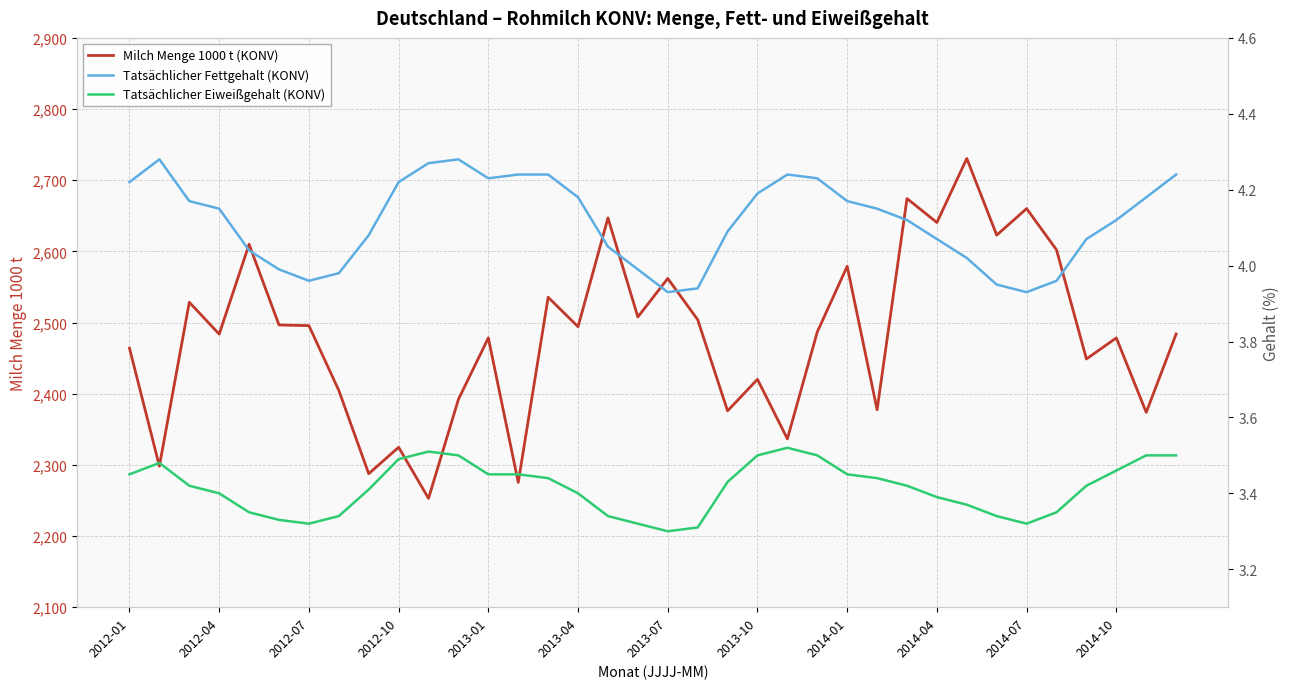

How many data points does each series have?

36